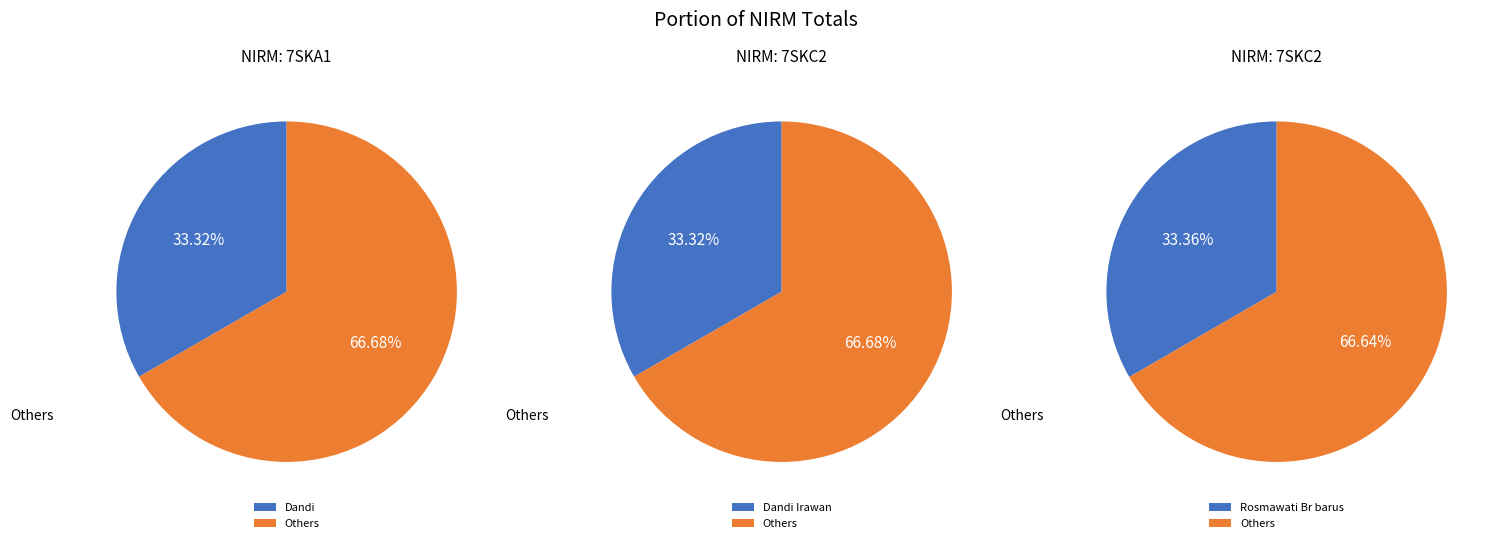

True or false: Rosmawati Br barus accounts for 42% of the total.

False